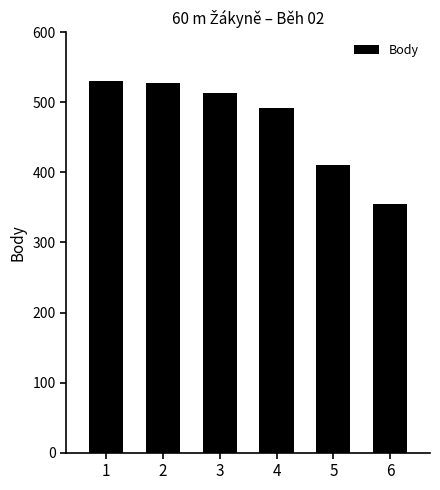

Reading left to right, extract all data points from this chart.

1=531	2=528	3=513	4=492	5=411	6=355